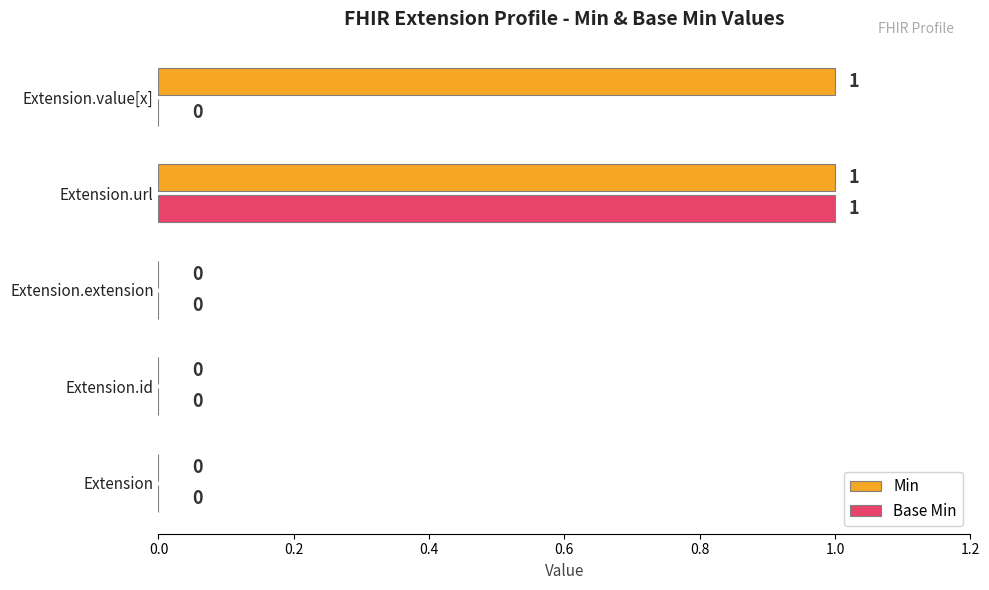

Which series has the largest total across all categories?

Min